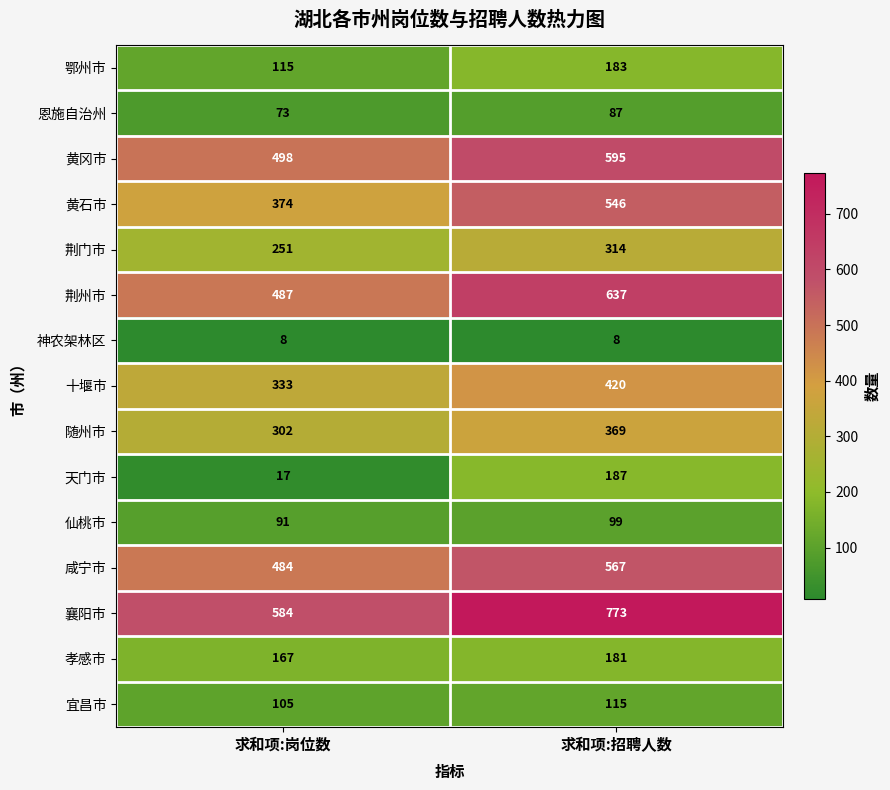

What is the spread (max minus min) of values at 求和项:招聘人数?

765